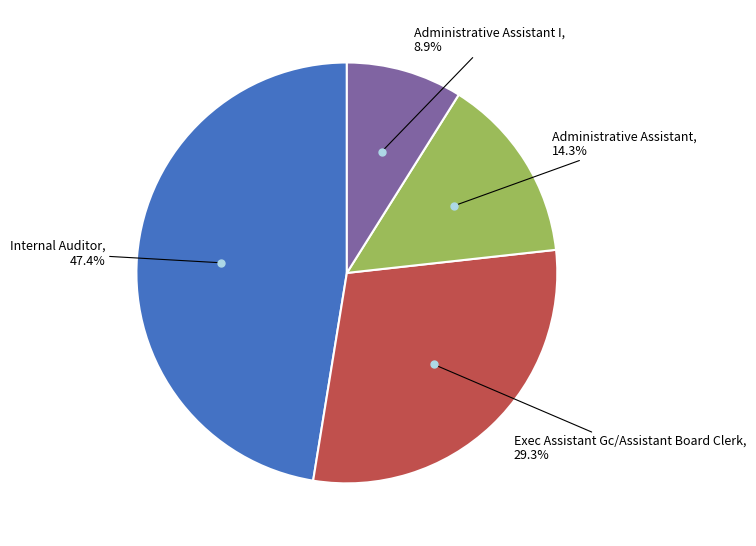

How many slices are in this pie chart?

4